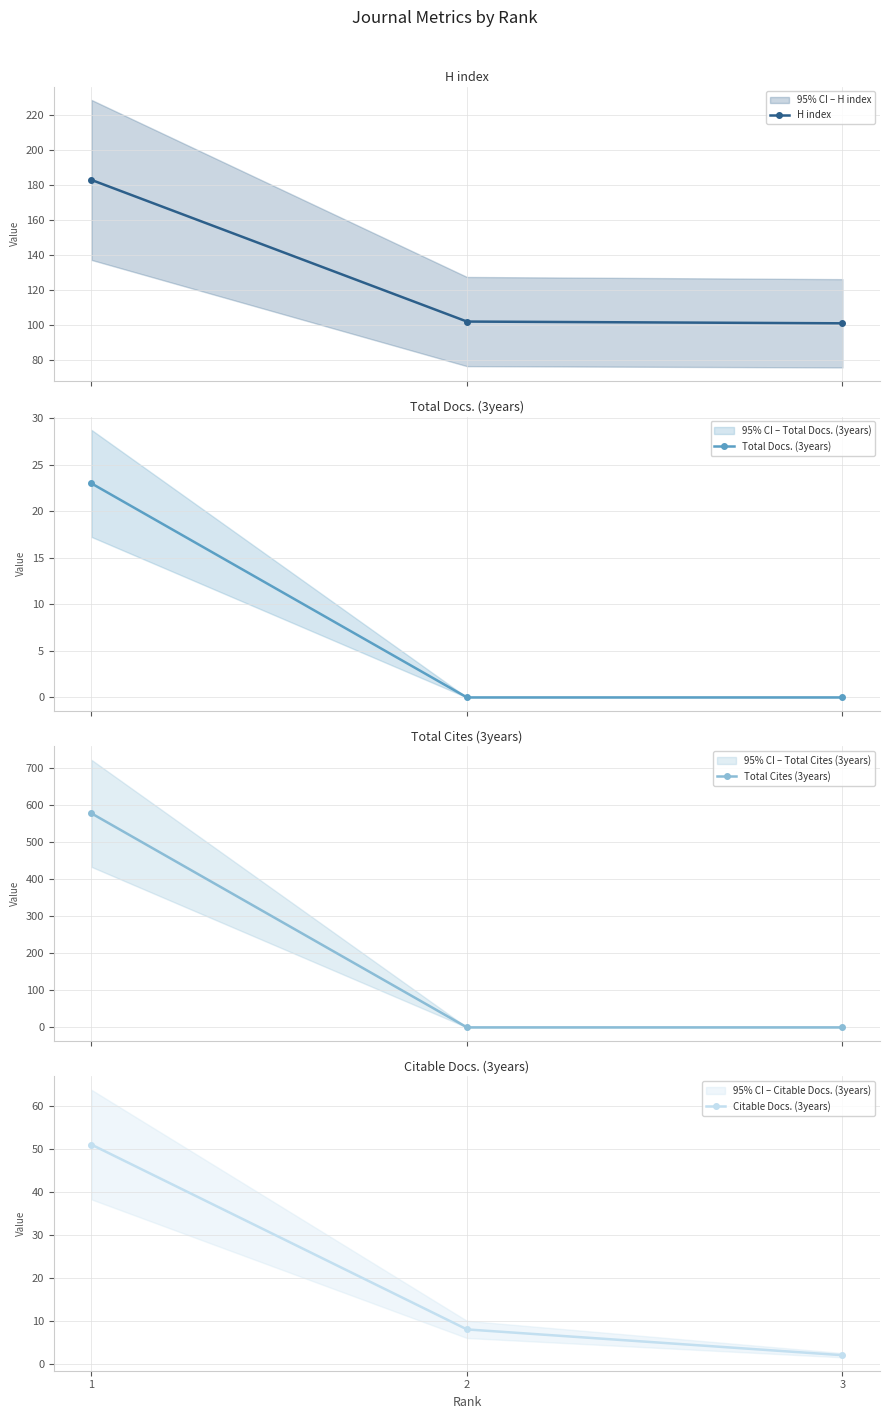

What is the maximum value shown in the chart?

578